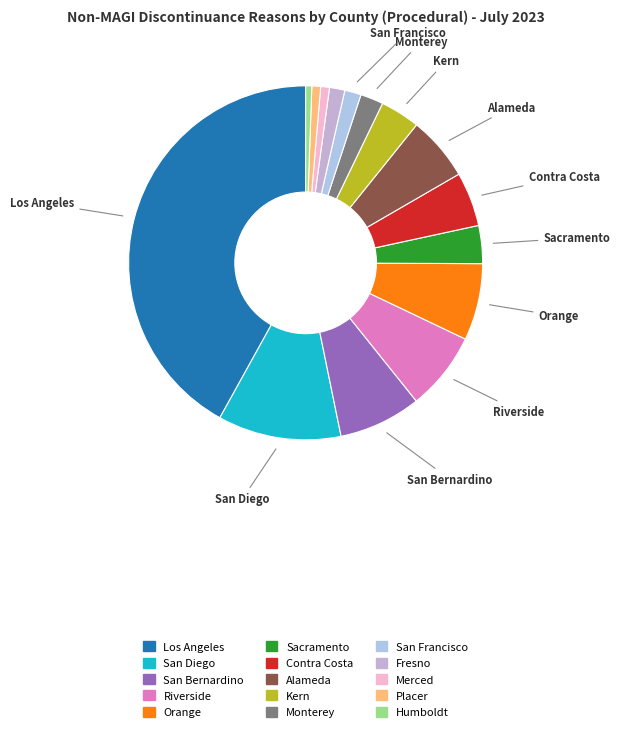

To the nearest percent, what percentage of the pie is San Francisco?

2%